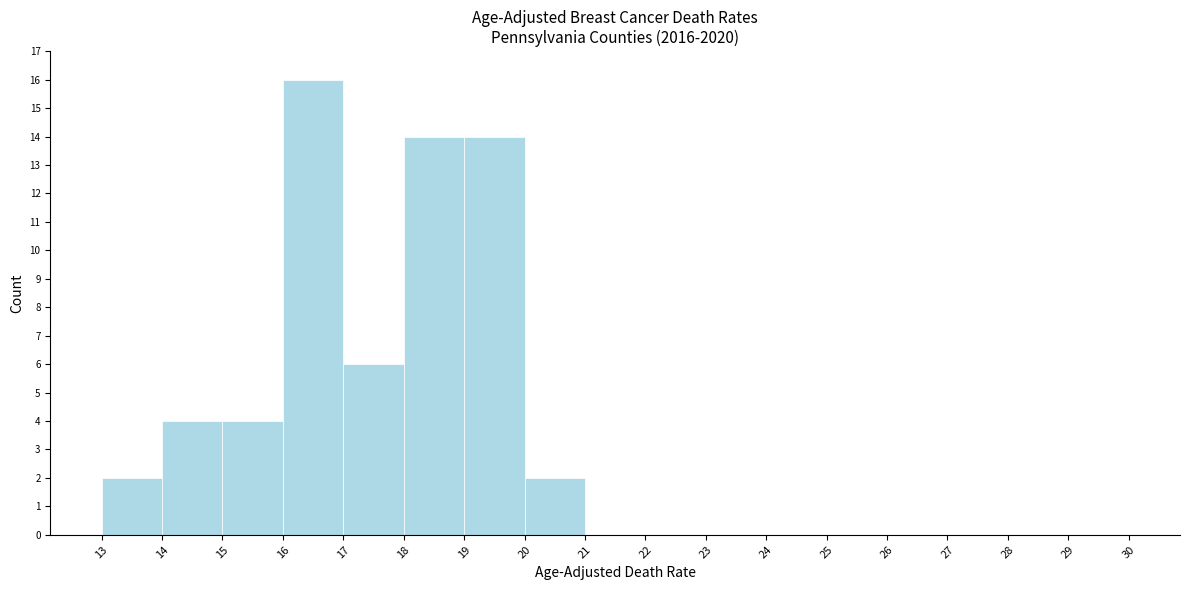

Reading left to right, transcribe this chart: for each bar, give the range it covers on the x-axis and its height. The values are not printed on the chart, so give them approximately, as read against the axis.

13 to 14: 2
14 to 15: 4
15 to 16: 4
16 to 17: 16
17 to 18: 6
18 to 19: 14
19 to 20: 14
20 to 21: 2
21 to 22: 0
22 to 23: 0
23 to 24: 0
24 to 25: 0
25 to 26: 0
26 to 27: 0
27 to 28: 0
28 to 29: 0
29 to 30: 0